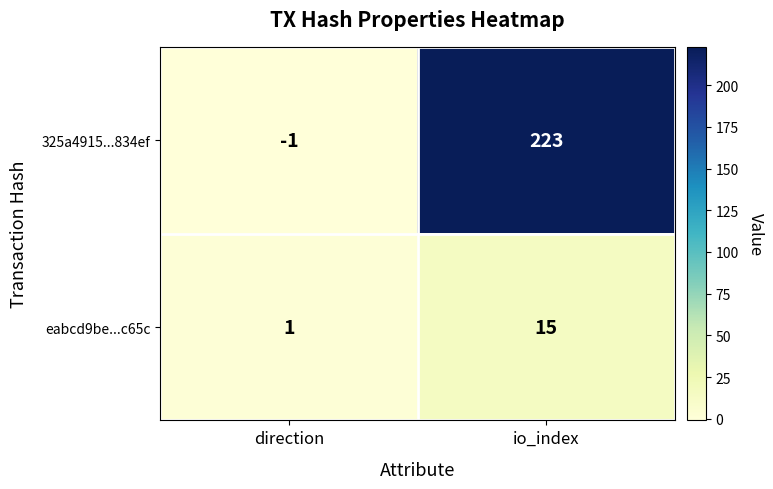

Reading right to left, transcribe all the data shown in this chart.

325a4915...834ef: io_index=223	direction=-1
eabcd9be...c65c: io_index=15	direction=1